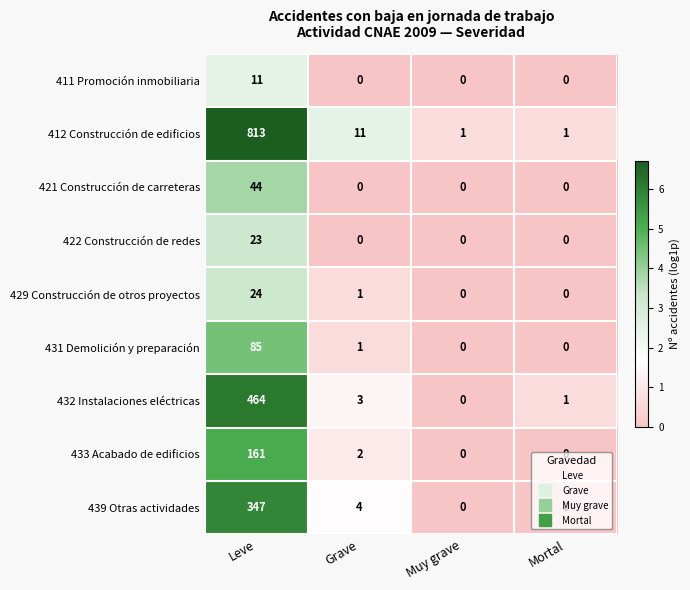

What is the sum of all 439 Otras actividades values?

351